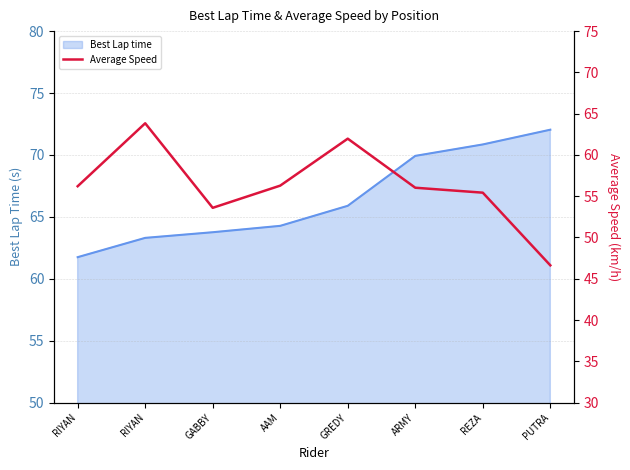

Reading left to right, what are all the values shown in this chart?

56.2	63.8	53.6	56.3	62.0	56.0	55.4	46.6